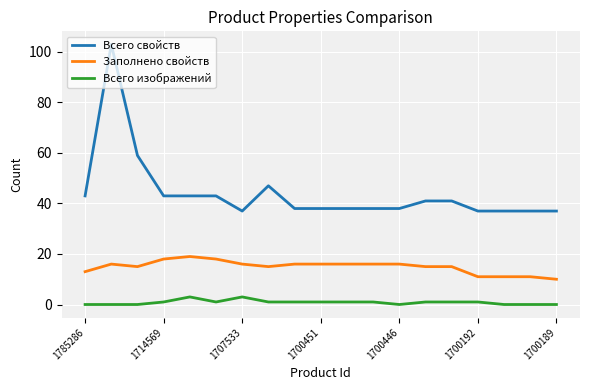

What is the difference between the maximum and minimum values in the Заполнено свойств series?

9